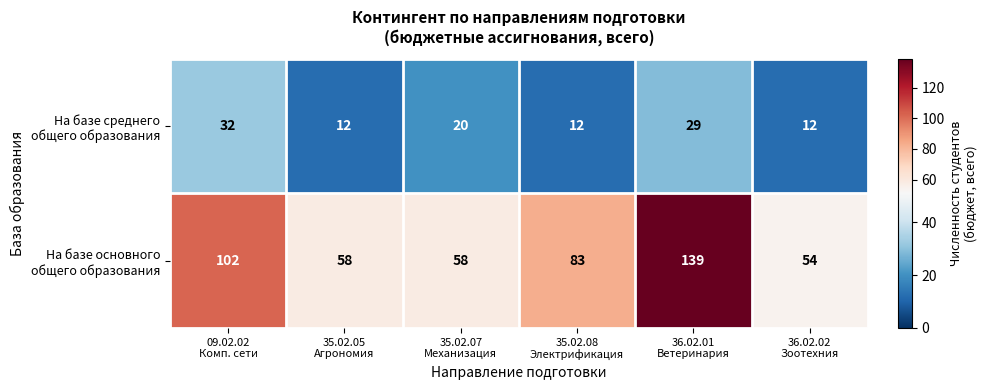

At how many categories does at least one series exceed 81?

3